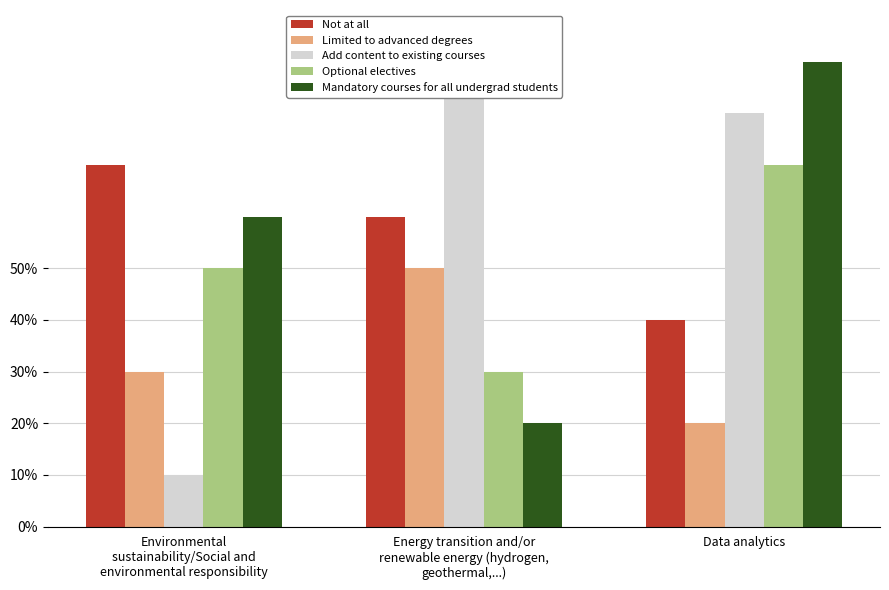

What is the sum of all Mandatory courses for all undergrad students values?

17